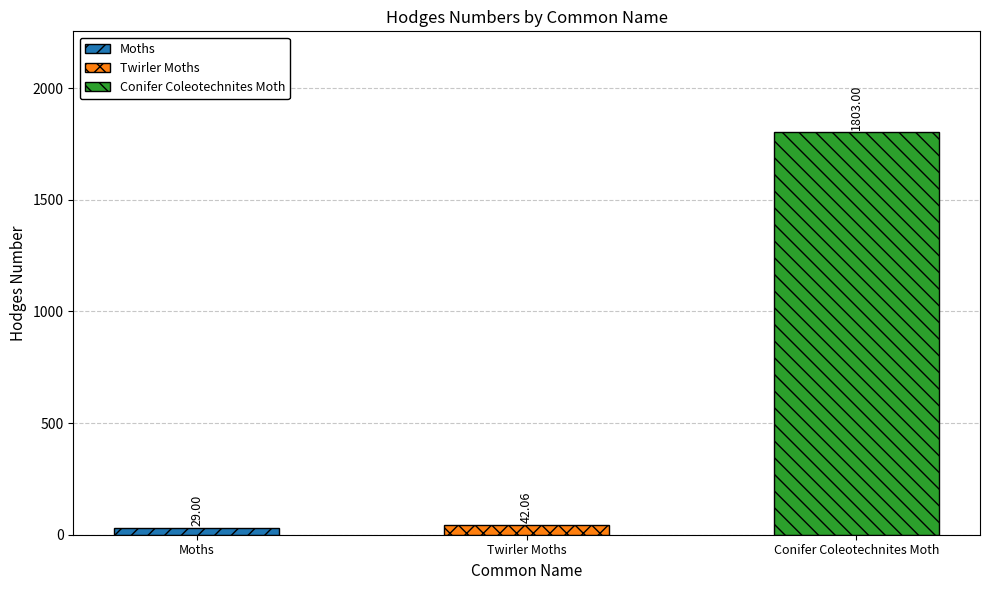

Which has a higher value, Moths or Conifer Coleotechnites Moth?

Conifer Coleotechnites Moth